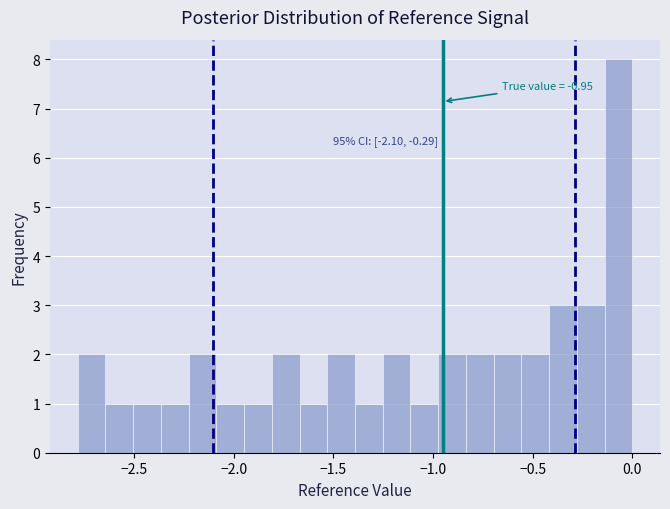

Around what value on the x-axis is the tallest bar? Give the approximate position of its centre, as read against the axis.

-0.05